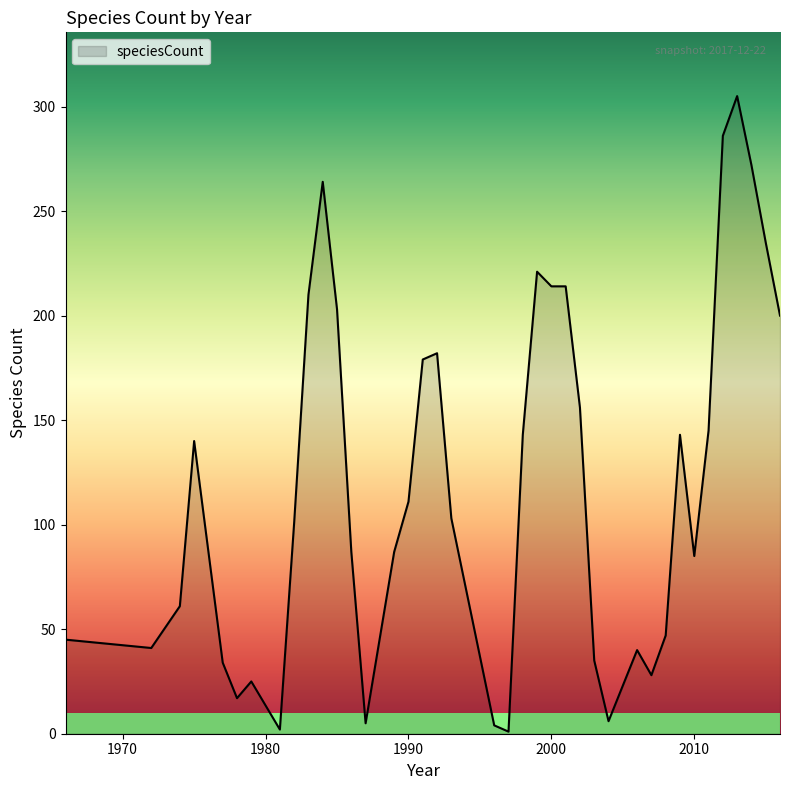

What is the maximum value shown in the chart?

305